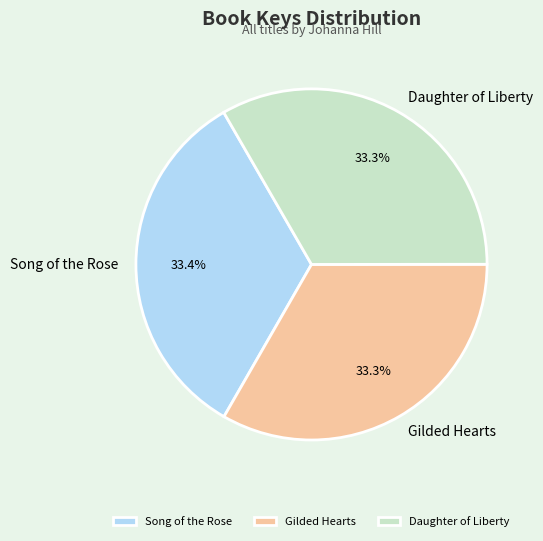

What is the total percentage of Song of the Rose and Gilded Hearts?

66.7%